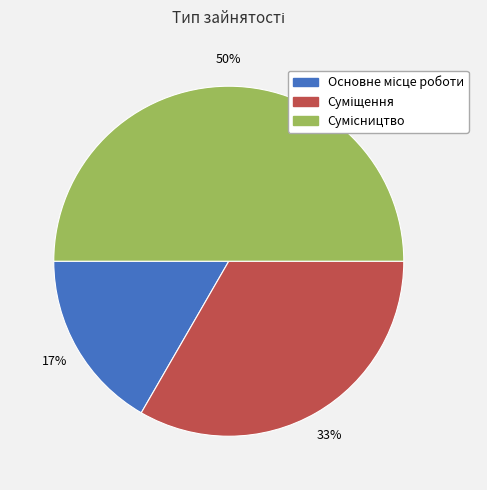

To the nearest percent, what is the difference between the largest and smallest slice percentages?

33%